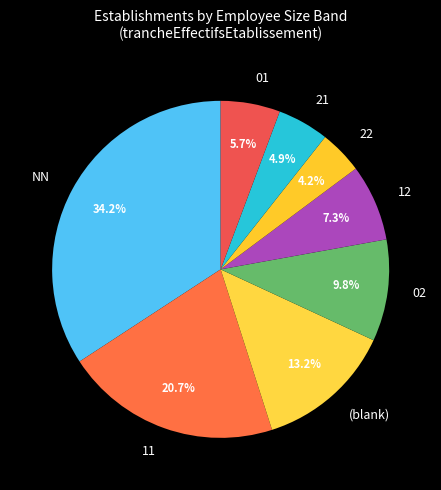

Is it true that 21 is 18% of the pie?

False